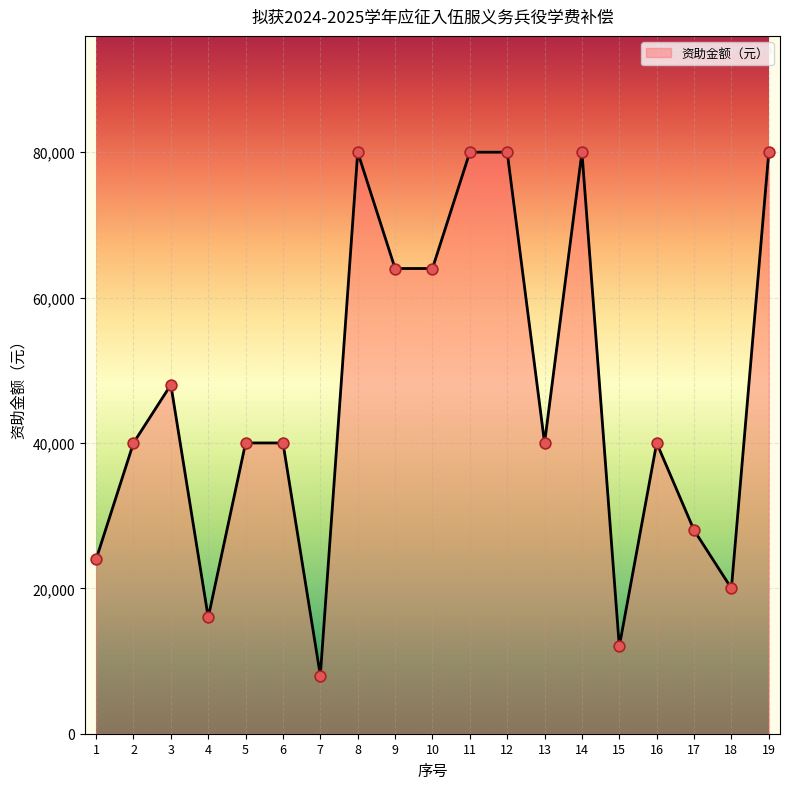

What is the ratio of the value at 17 to the value at 3?

0.6